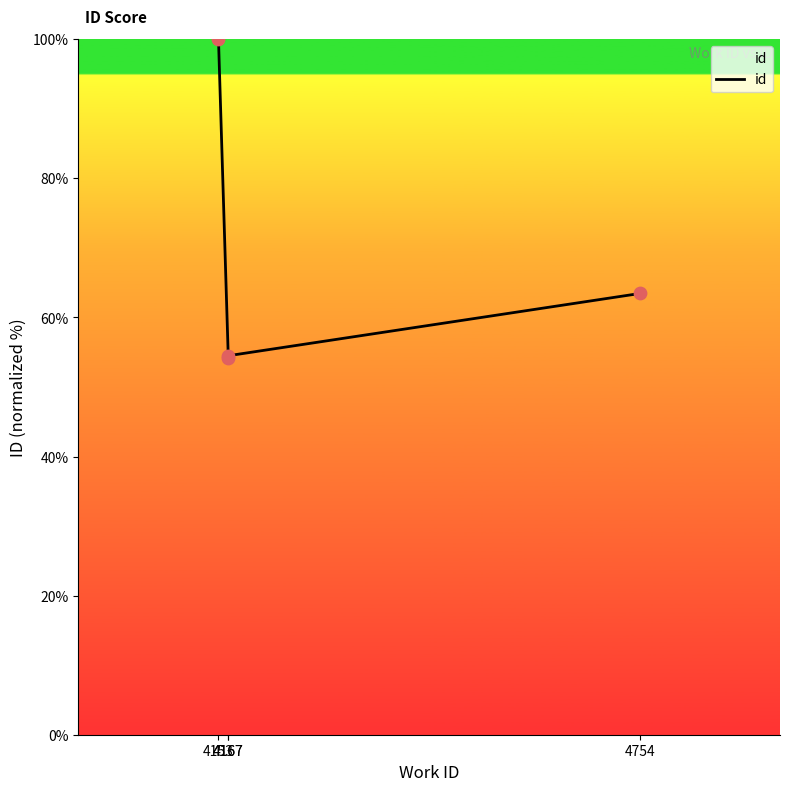

Between 4167 and 4167, which is larger?

4167